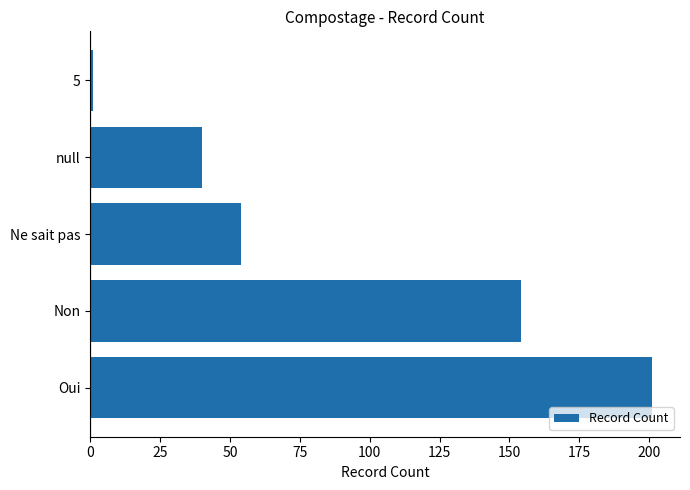

Reading bottom to top, transcribe all the data shown in this chart.

201	154	54	40	1